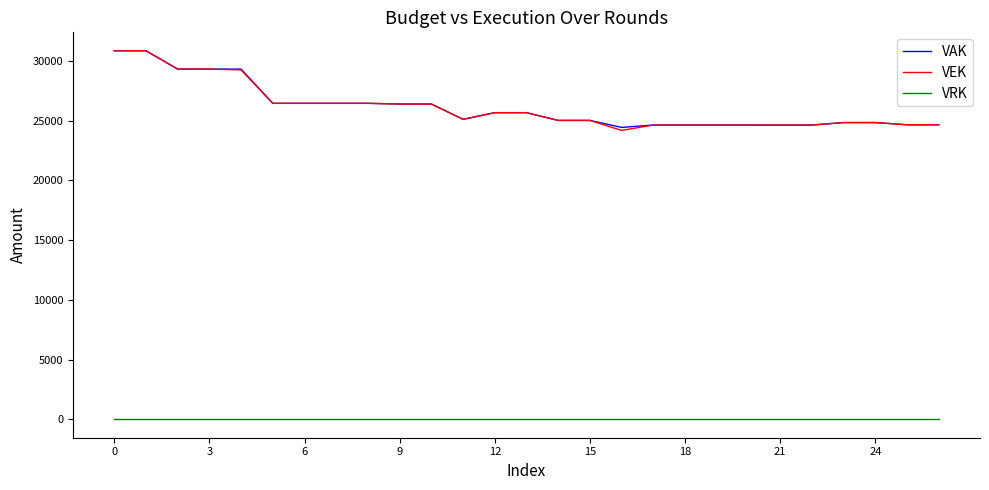

What is the maximum value shown in the chart?

30856